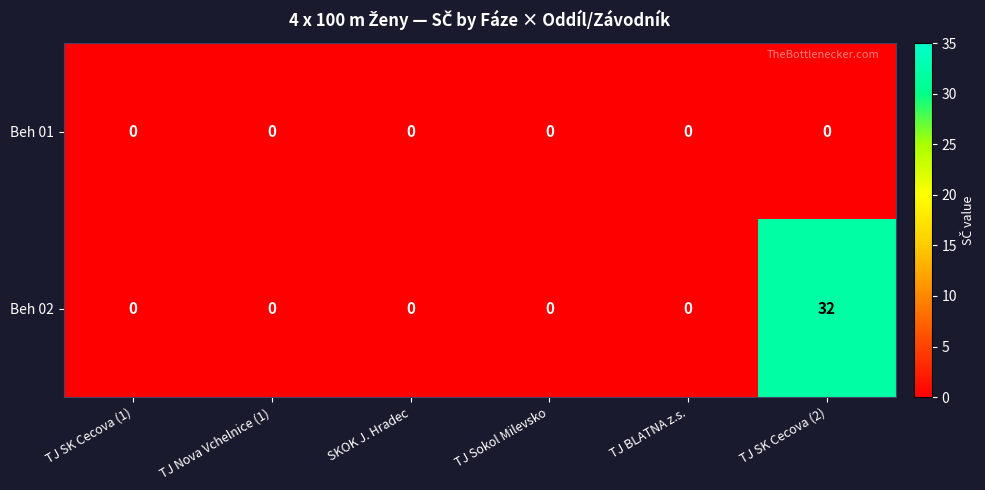

Which series has the widest spread of values?

Beh 02